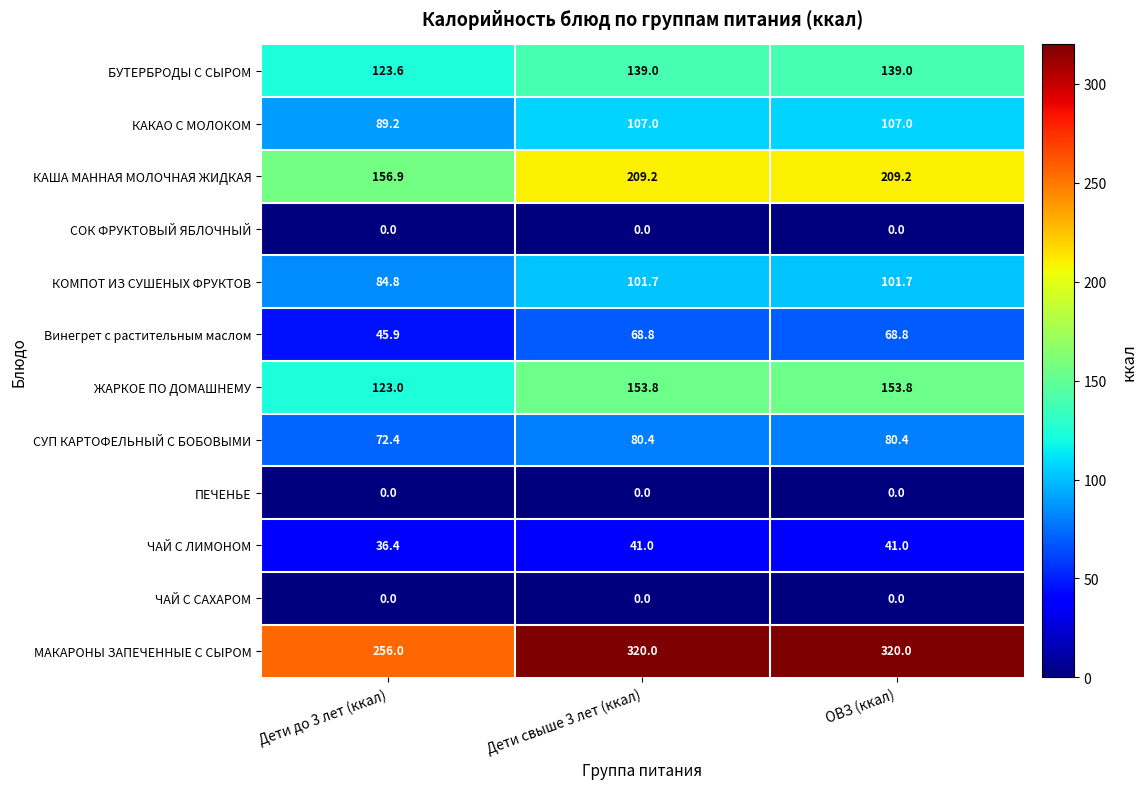

Is it true that ЧАЙ С САХАРОМ equals 0.0 at Дети до 3 лет (ккал)?

True